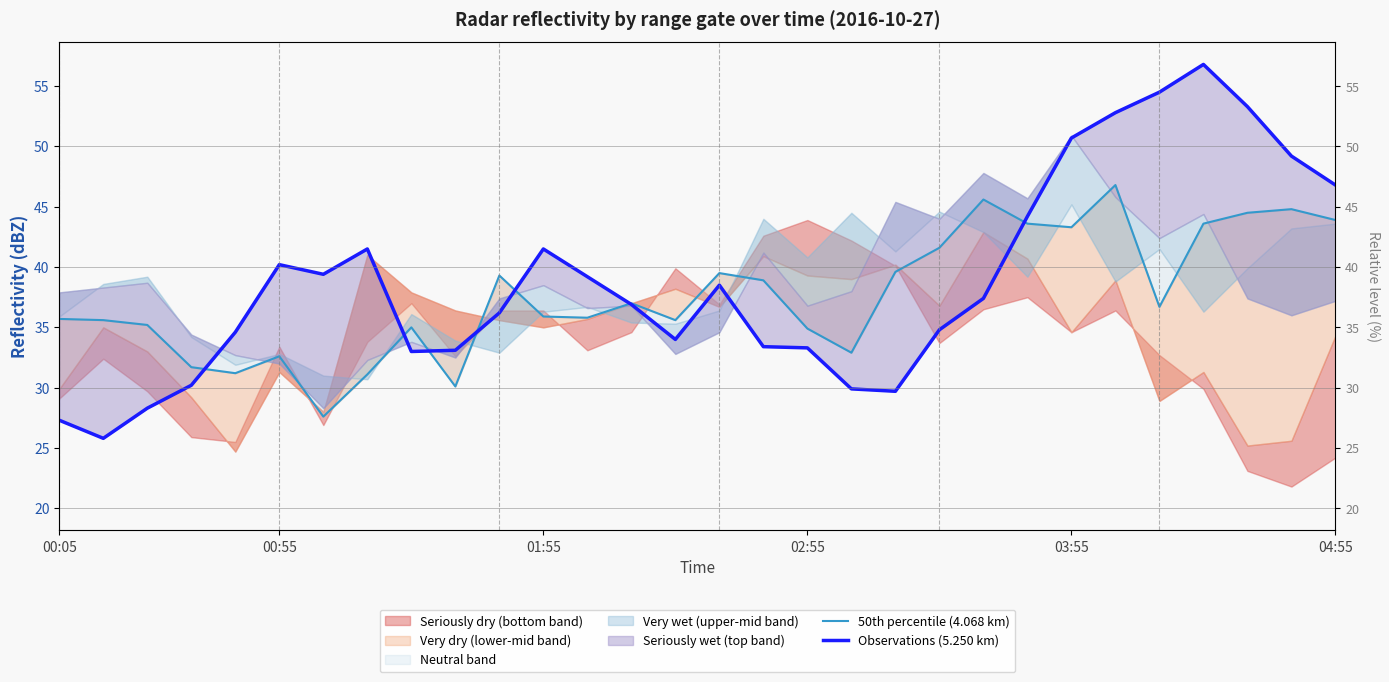

At which label does 50th percentile (4.068 km) first exceed 36?

10